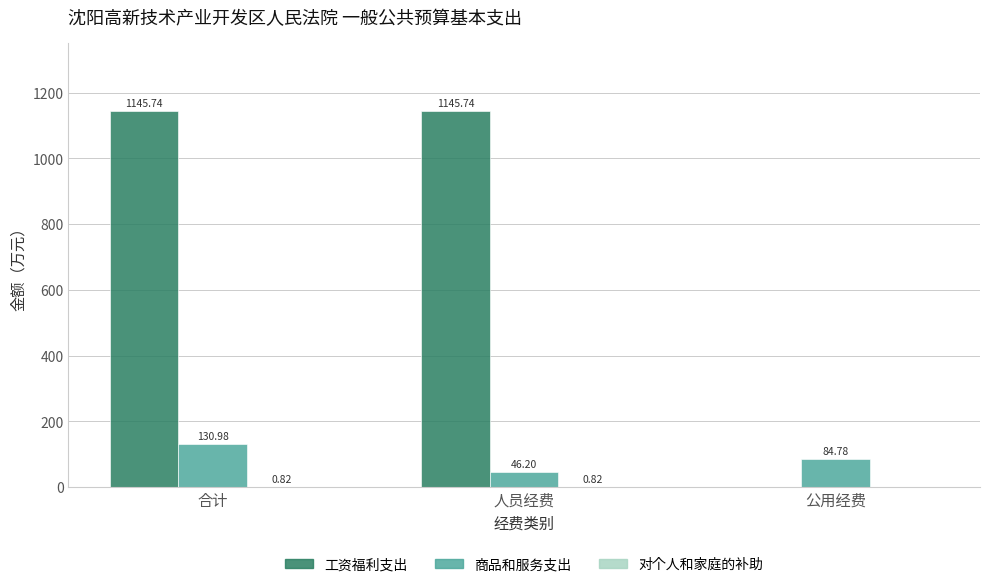

Which series has the largest total across all categories?

工资福利支出